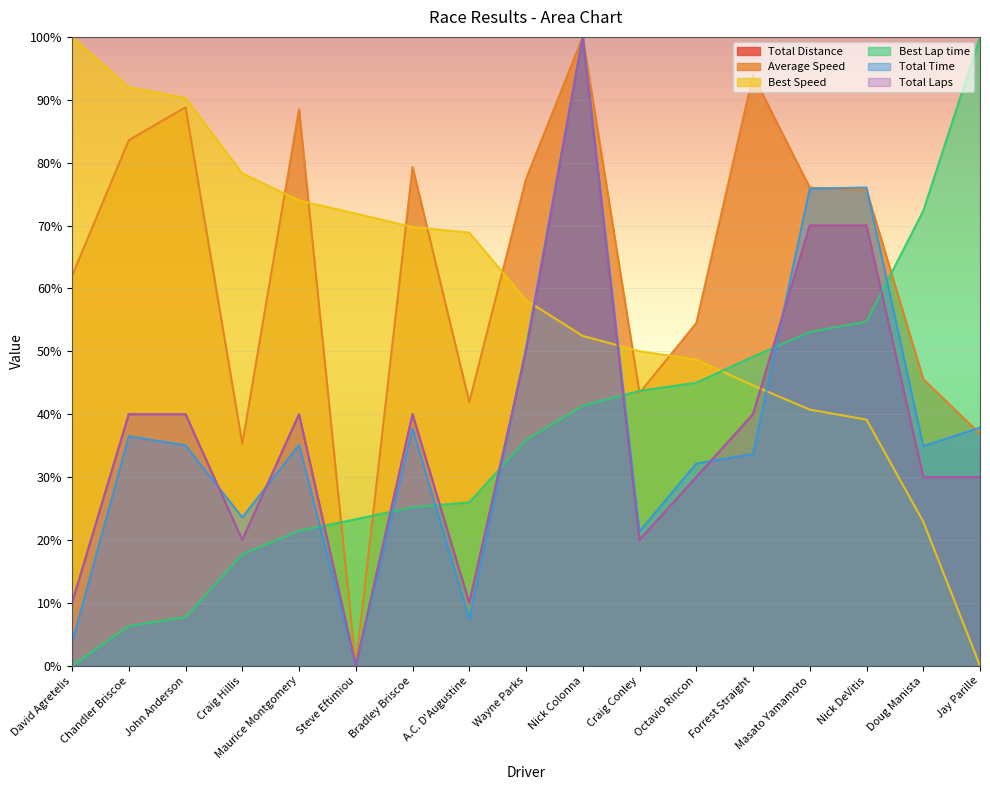

True or false: Best Speed and Best Lap time intersect in this chart.

True